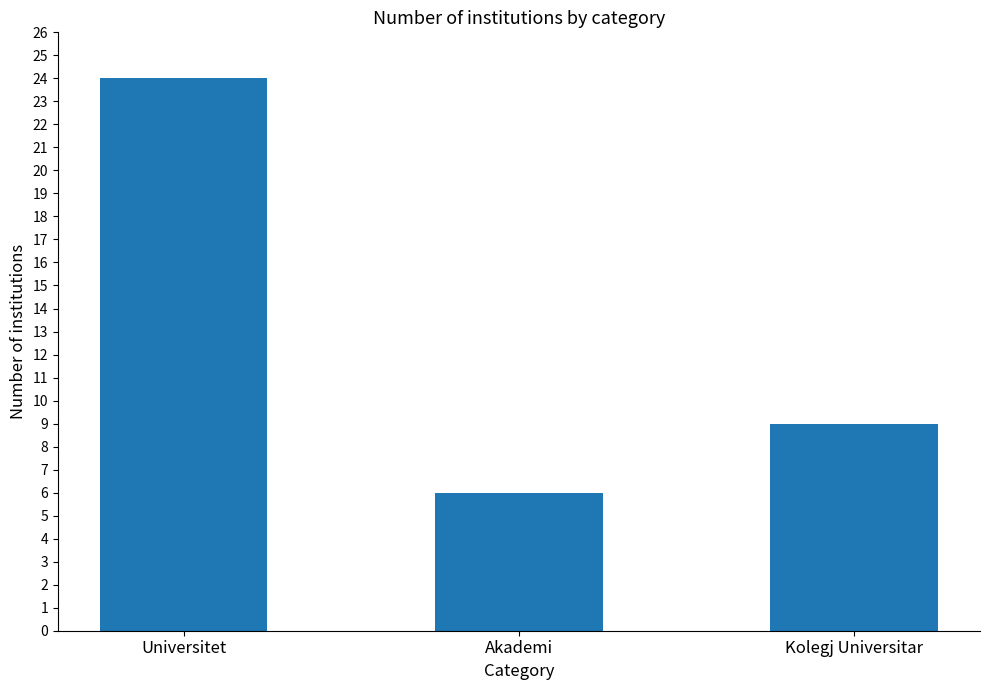

What is the change in value from Universitet to Kolegj Universitar?

-15